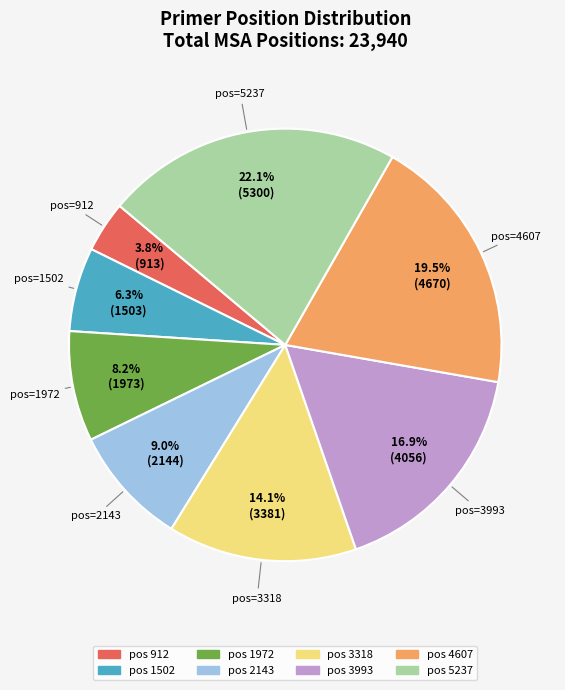

To the nearest percent, what is the average slice percentage?

12%